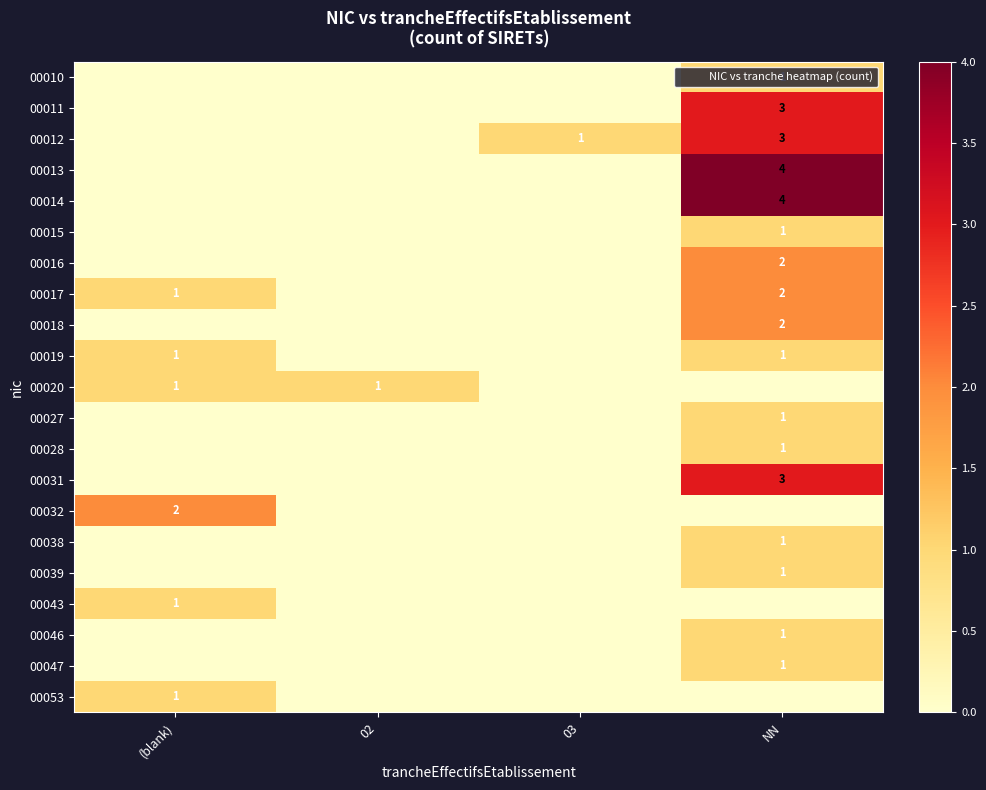

What is the maximum value shown in the chart?

4